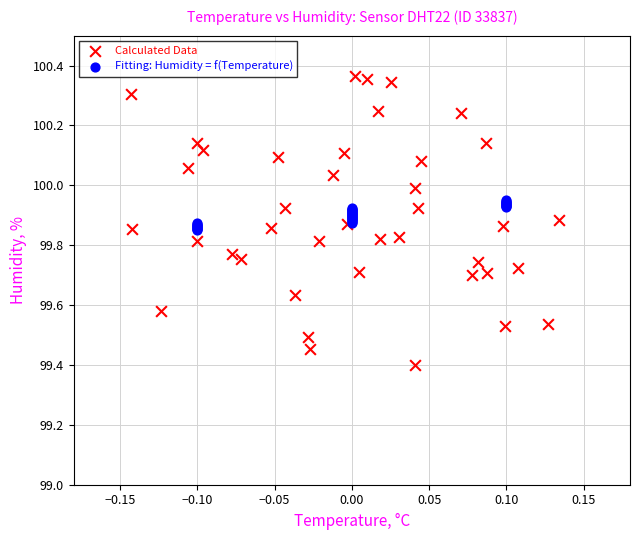

Which series reaches the minimum Y coordinate?

Calculated Data